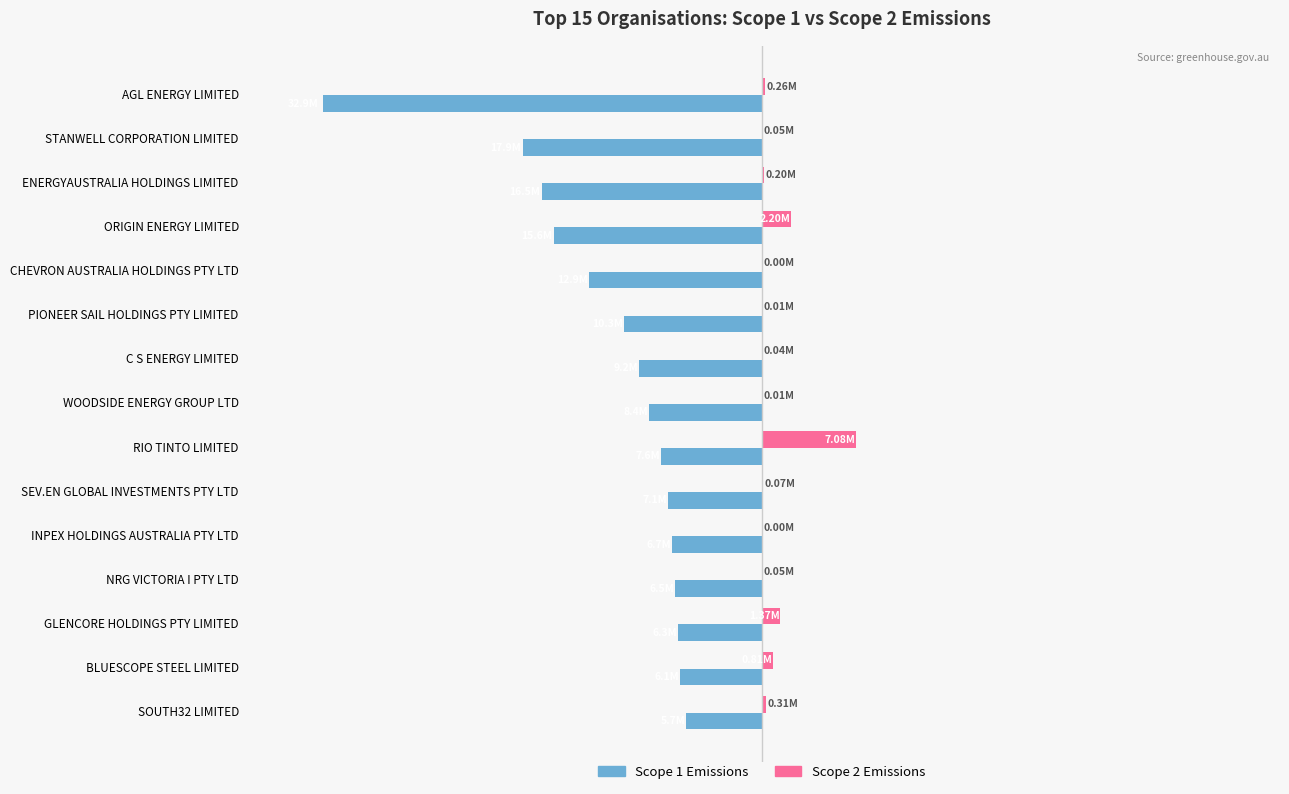

What is the smallest value displayed?

-32911665